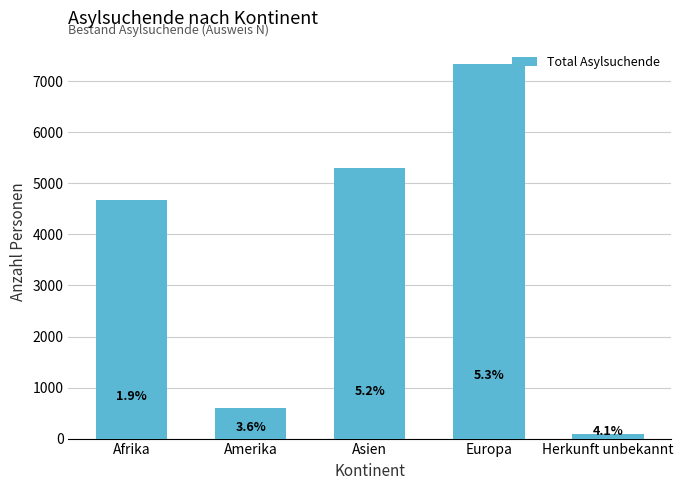

Is it true that the value at Asien is 6972?

False